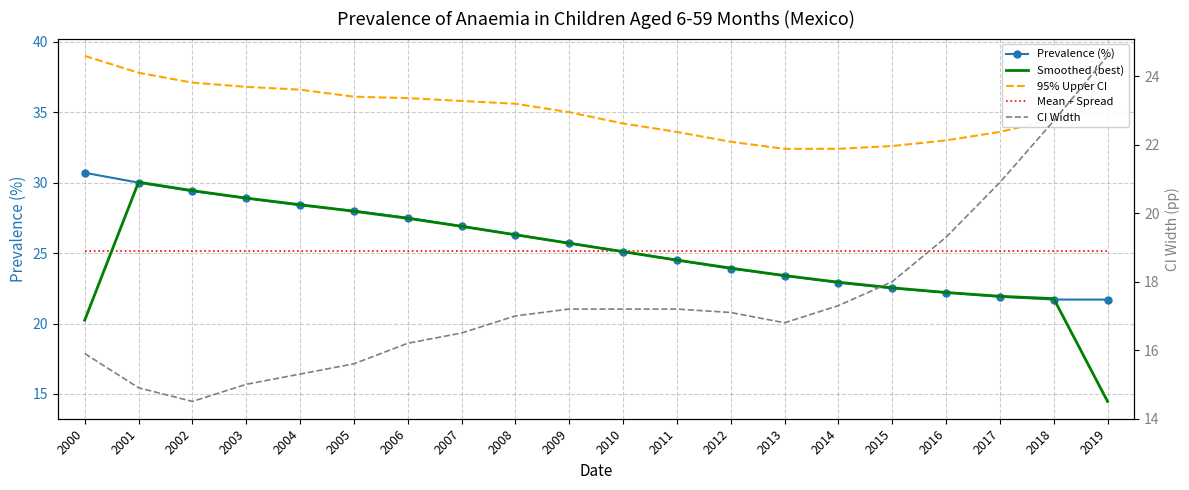

How many lines are shown in the chart?

5